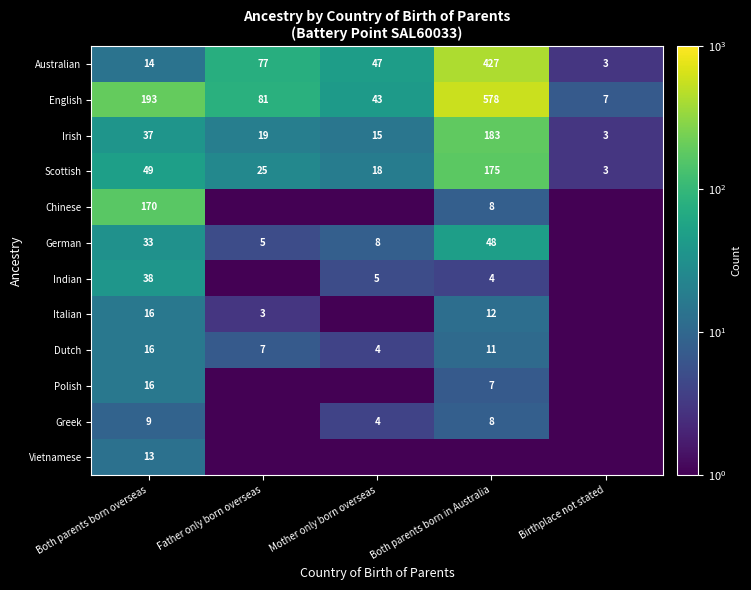

The value of Scottish at Father only born overseas is 25.0. True or false?

True